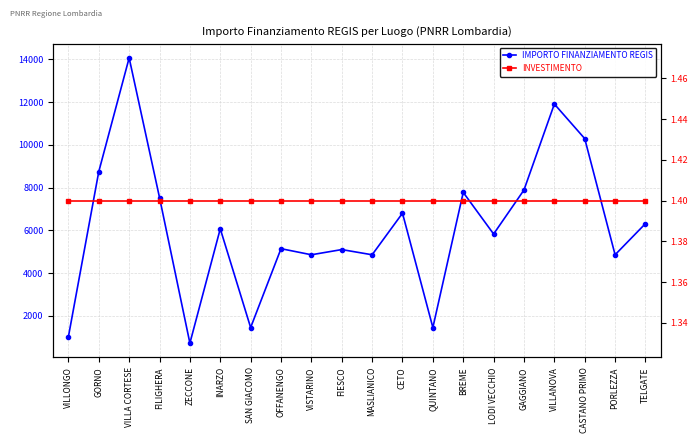

How many data points in IMPORTO FINANZIAMENTO REGIS are above 6075?

9